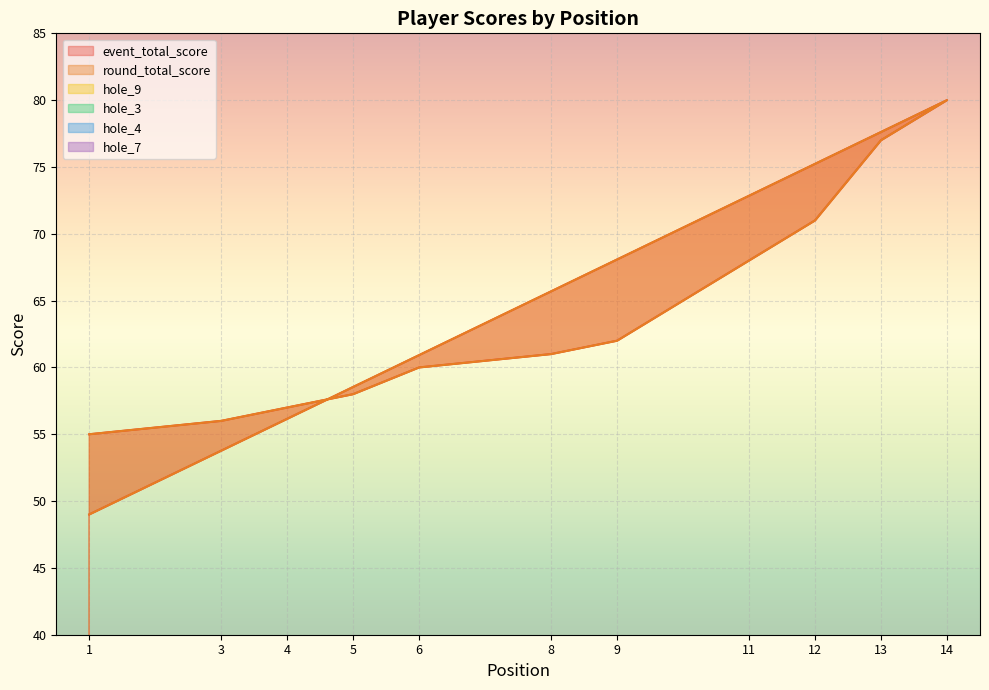

What is the total value across all series at 6?

134